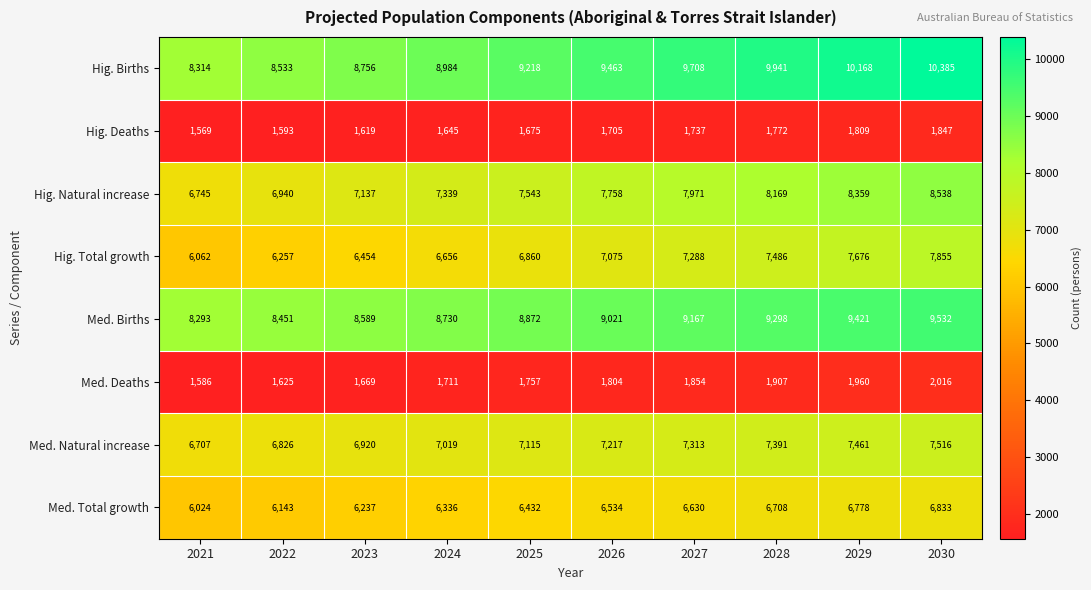

What is the difference between the Hig. Total growth values at 2021 and 2030?

1793